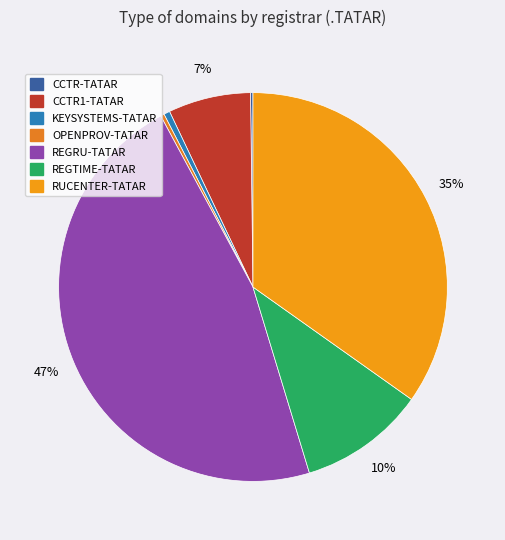

What percentage is the CCTR1-TATAR slice, to the nearest percent?

7%